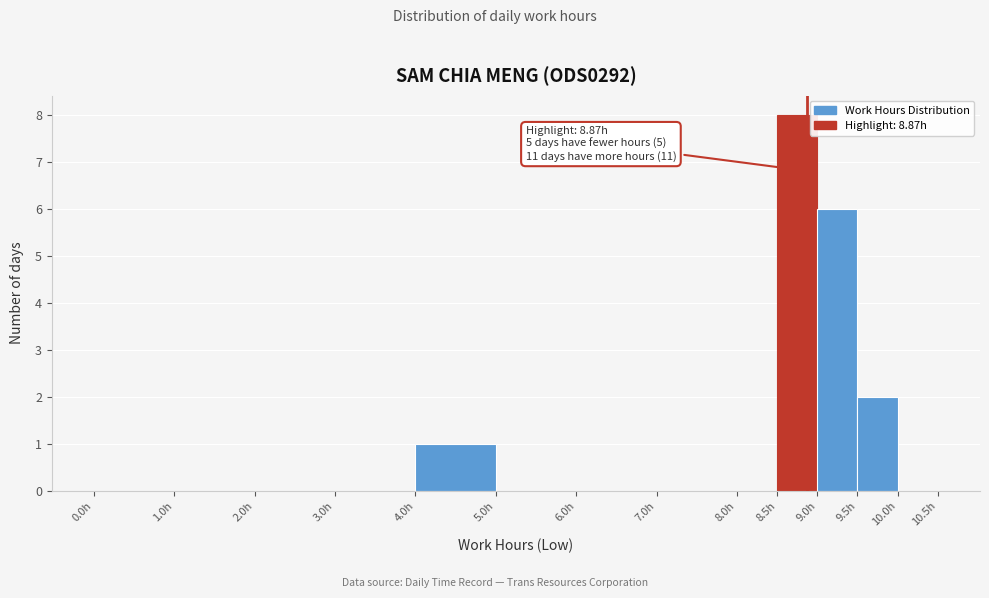

Which range on the x-axis has the tallest bar?

8.5 to 9.0